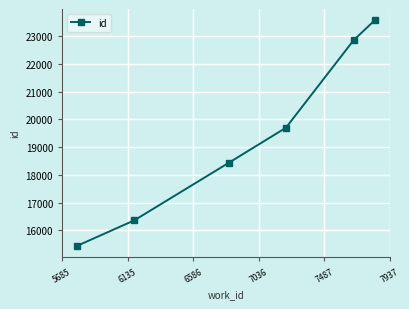

What is the maximum value shown in the chart?

23577